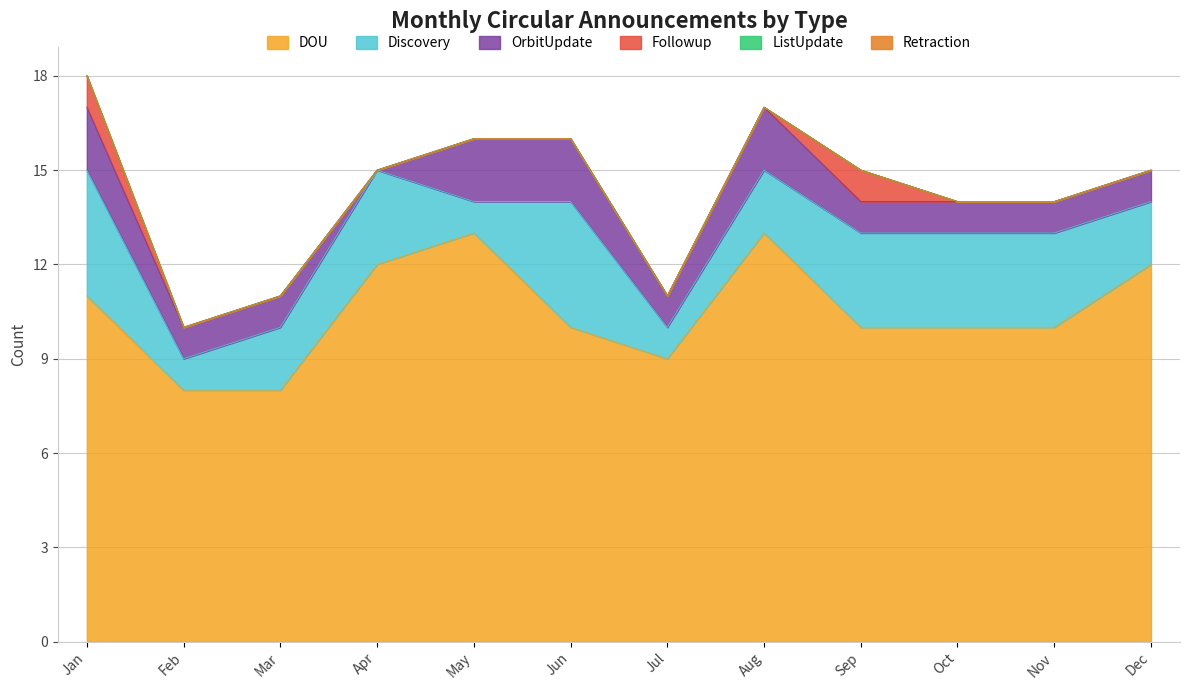

Between Aug and Sep, which is larger?

Aug